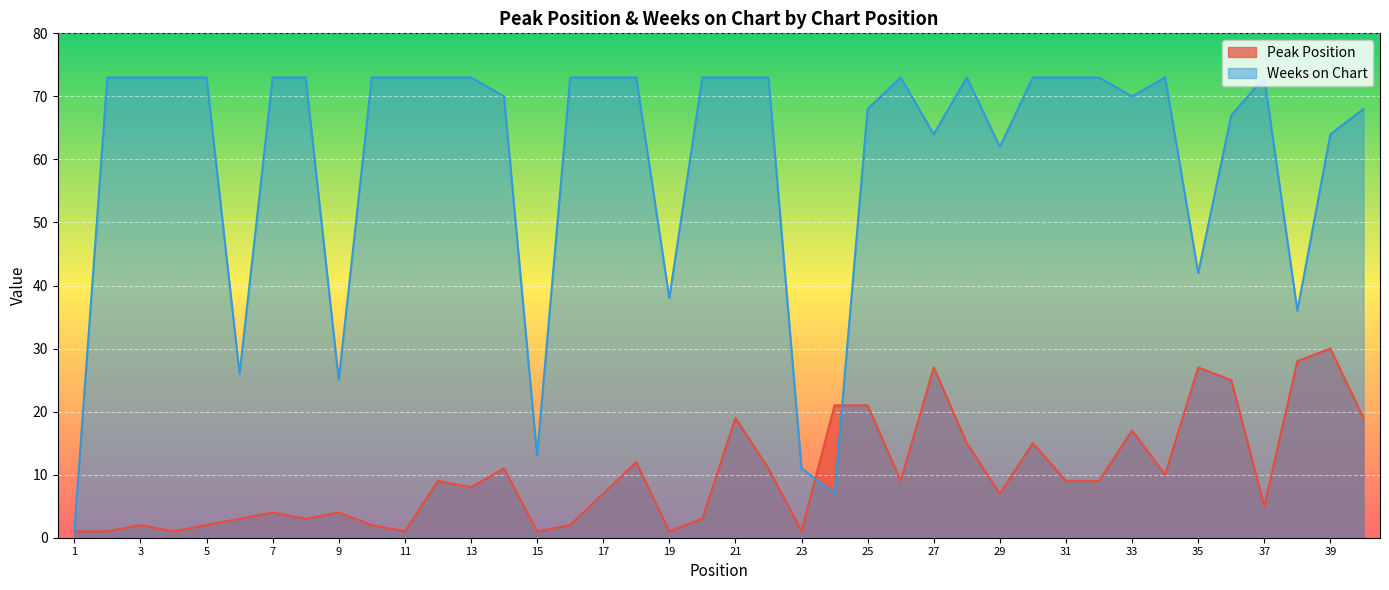

The value of Weeks on Chart at 15 is 13. True or false?

True